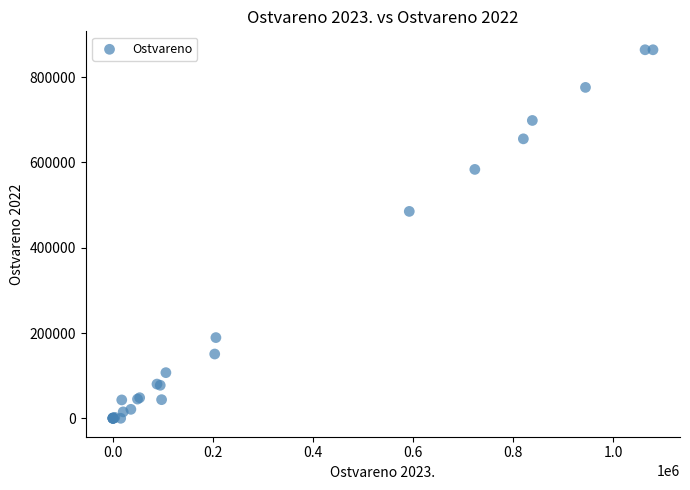

What Y value in the scatter plot is closest to 432104?

485179.1